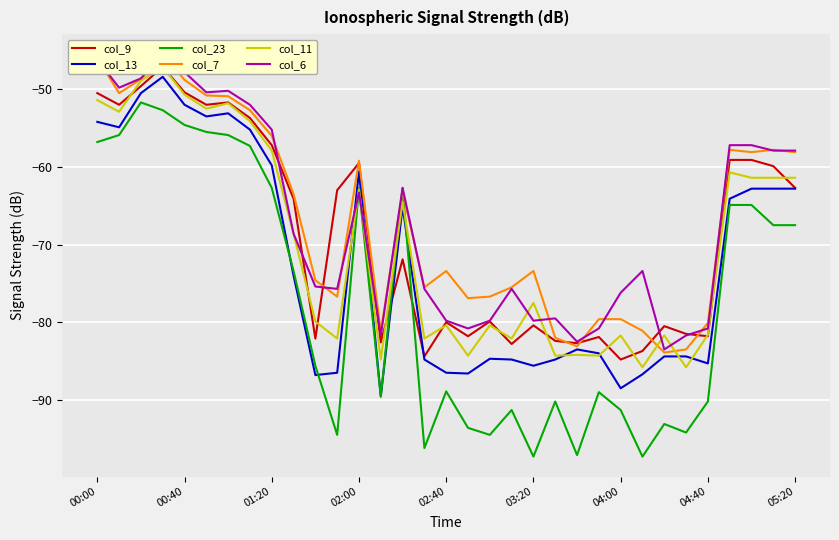

What is the minimum value for col_13?

-89.5